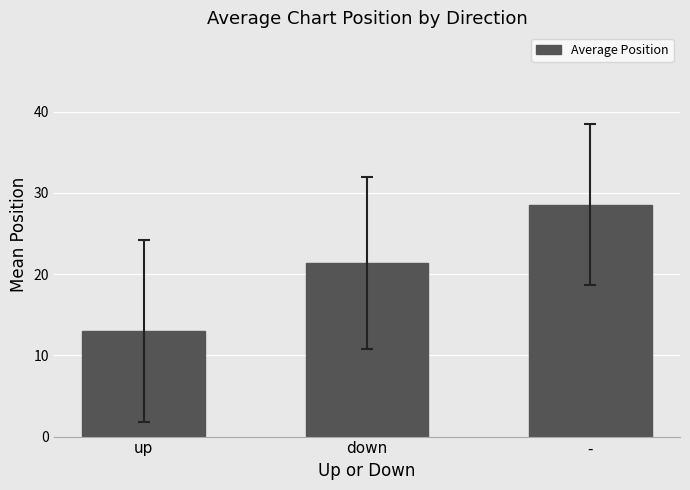

Which label corresponds to the largest value in the chart?

-